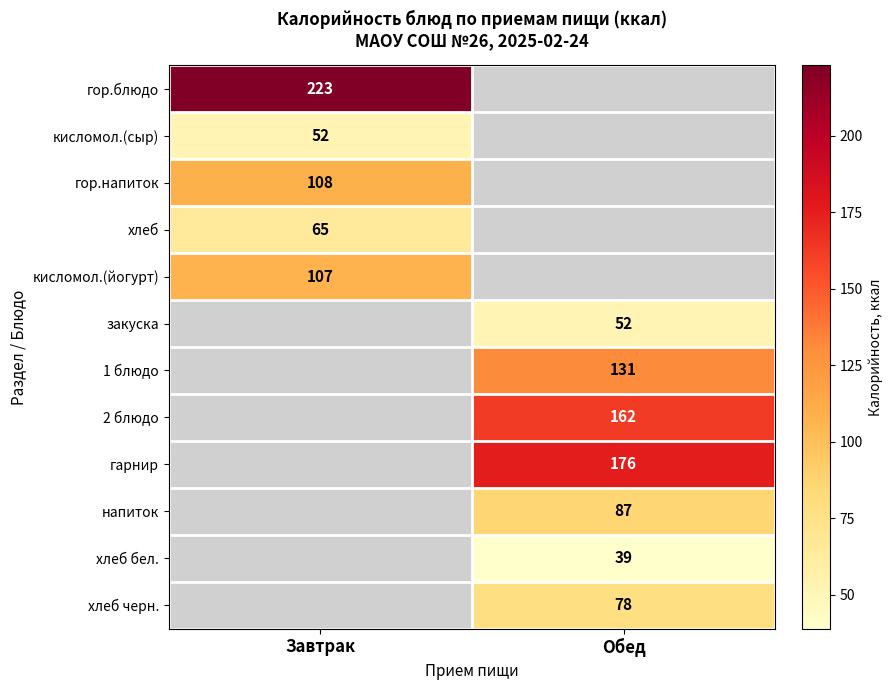

The value of напиток at Обед is 87. True or false?

True